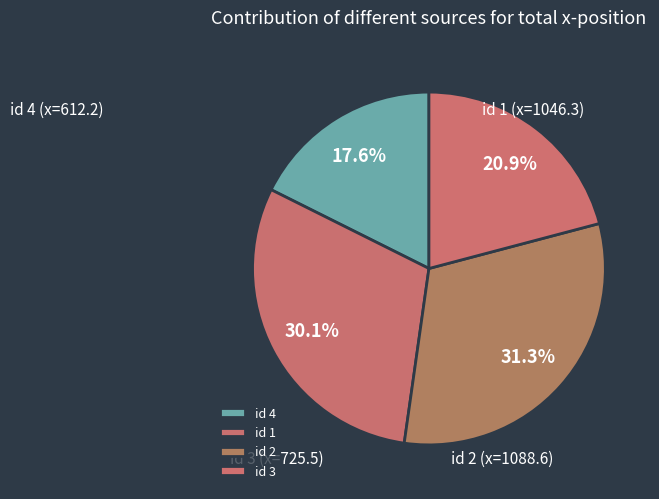

Rank the categories by value from highest to lowest.

id 2, id 1, id 3, id 4